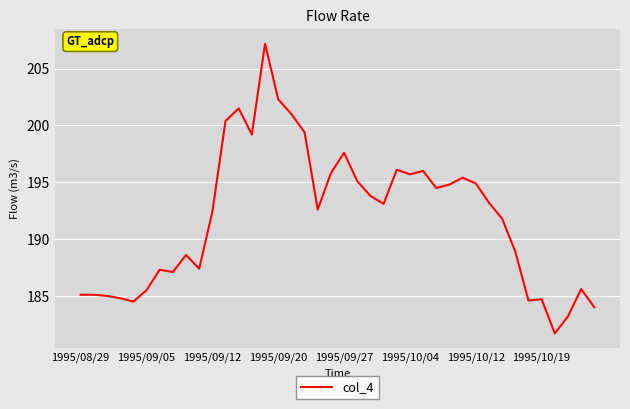

What is the difference between the maximum and minimum values?

25.5